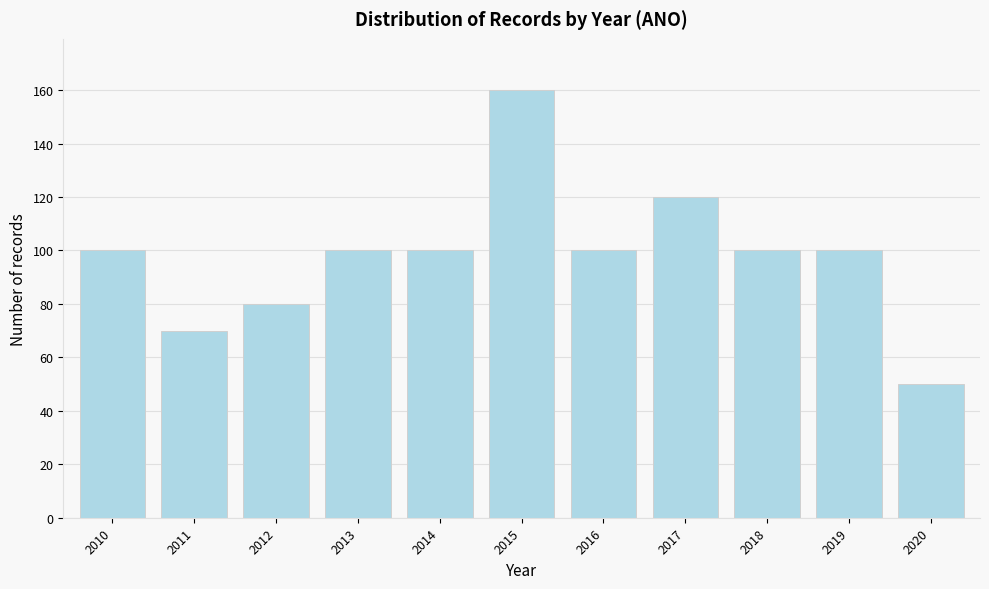

Reading right to left, what are all the values shown in this chart?

50	100	100	120	100	160	100	100	80	70	100